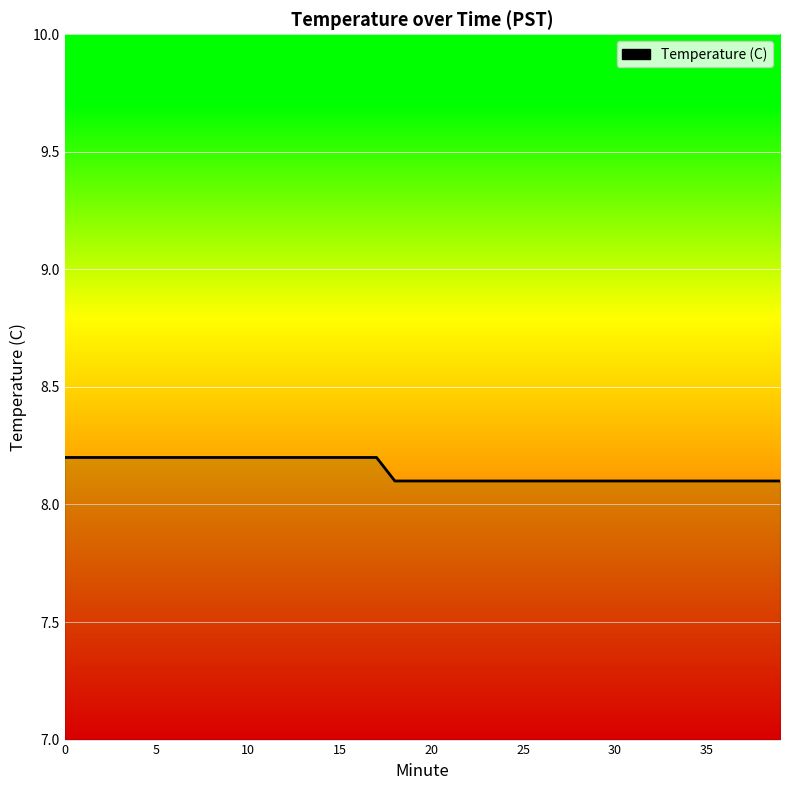

Reading left to right, list all the values displayed in this chart.

8.2	8.2	8.2	8.2	8.2	8.2	8.2	8.2	8.2	8.2	8.2	8.2	8.2	8.2	8.2	8.2	8.2	8.2	8.1	8.1	8.1	8.1	8.1	8.1	8.1	8.1	8.1	8.1	8.1	8.1	8.1	8.1	8.1	8.1	8.1	8.1	8.1	8.1	8.1	8.1